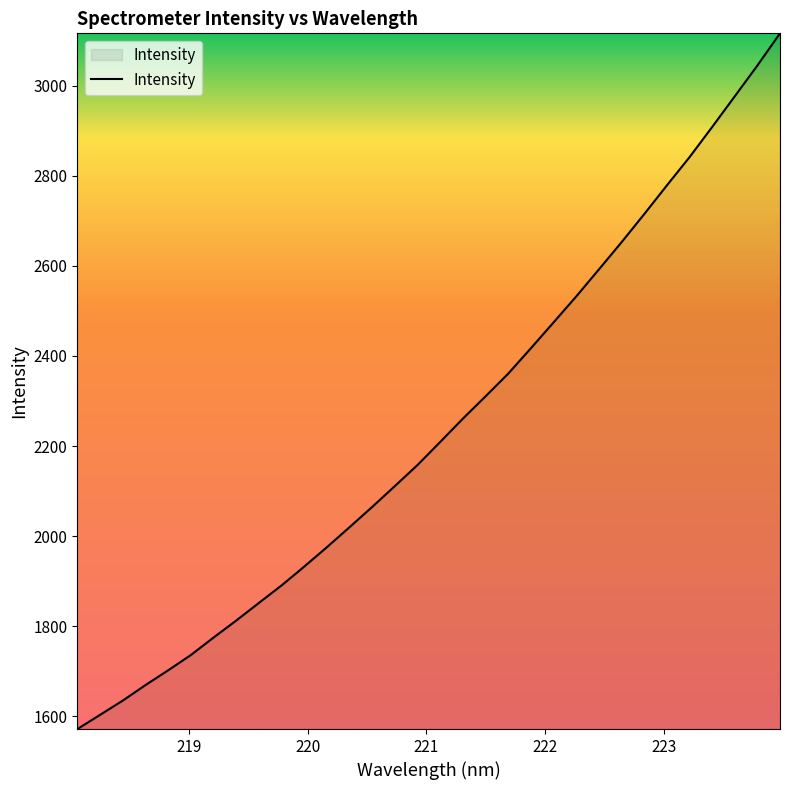

What is the difference between the maximum and minimum values?

1544.2